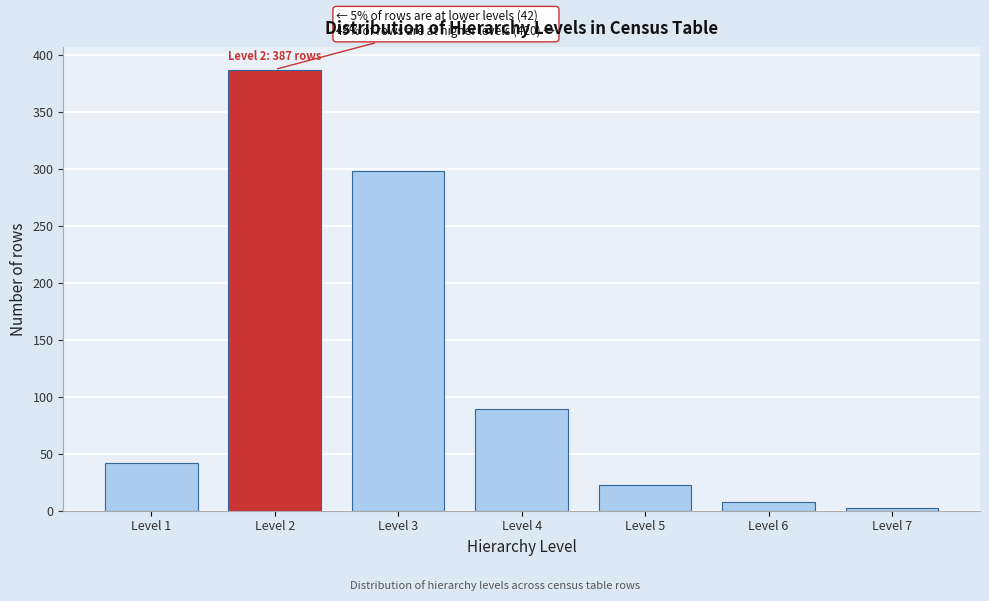

Reading right to left, transcribe all the data shown in this chart.

Level 7=2	Level 6=8	Level 5=23	Level 4=89	Level 3=298	Level 2=387	Level 1=42